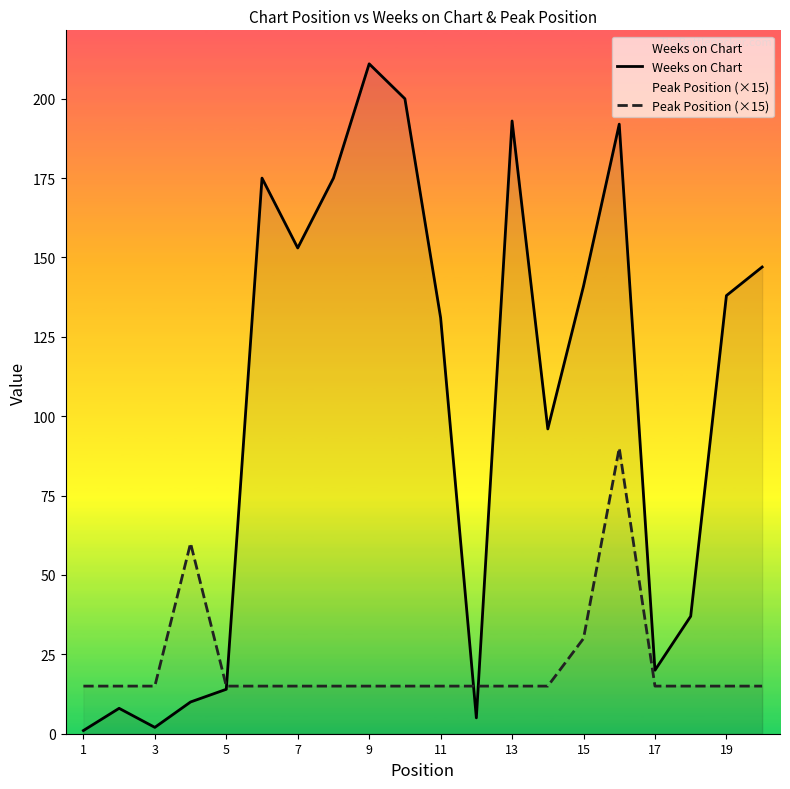

True or false: Weeks on Chart and Peak Position (×15) intersect in this chart.

True